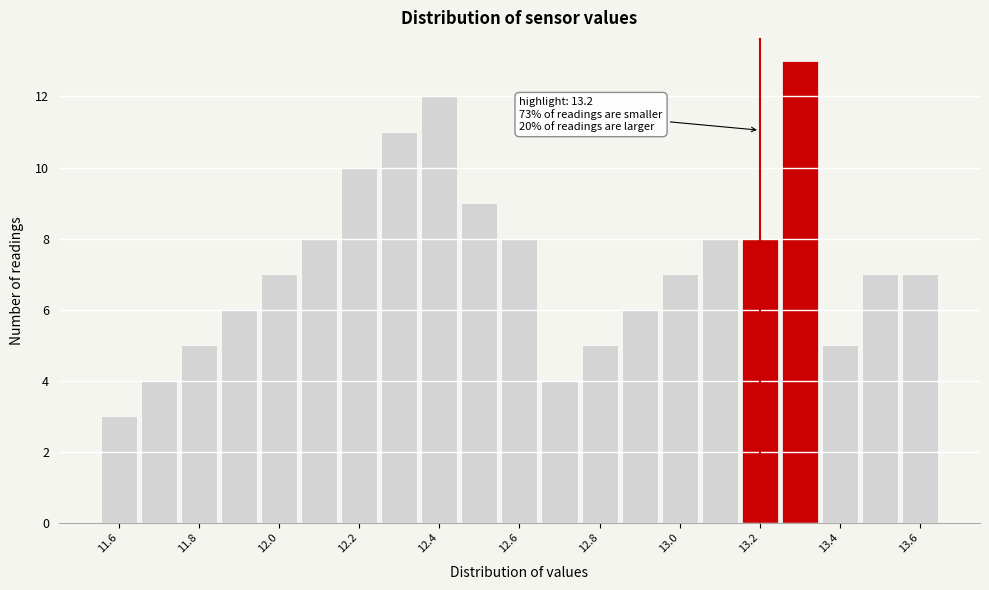

Which range on the x-axis has the tallest bar?

13.25 to 13.35